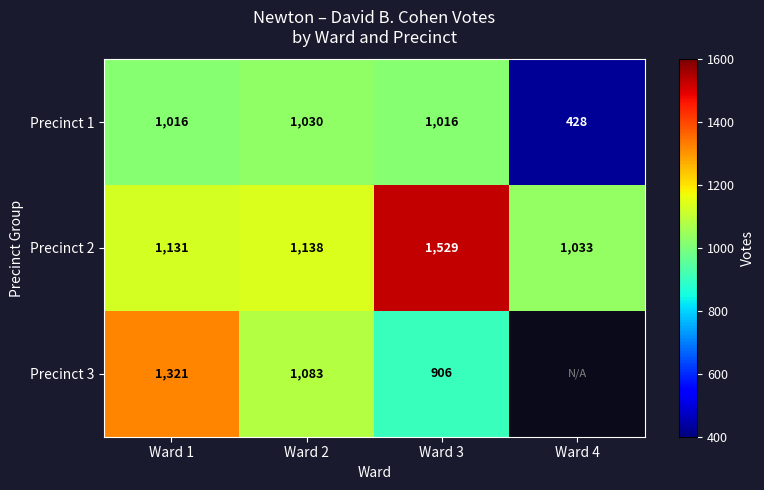

Is the value of Precinct 3 at Ward 1 greater than the value of Precinct 1 at Ward 3?

Yes